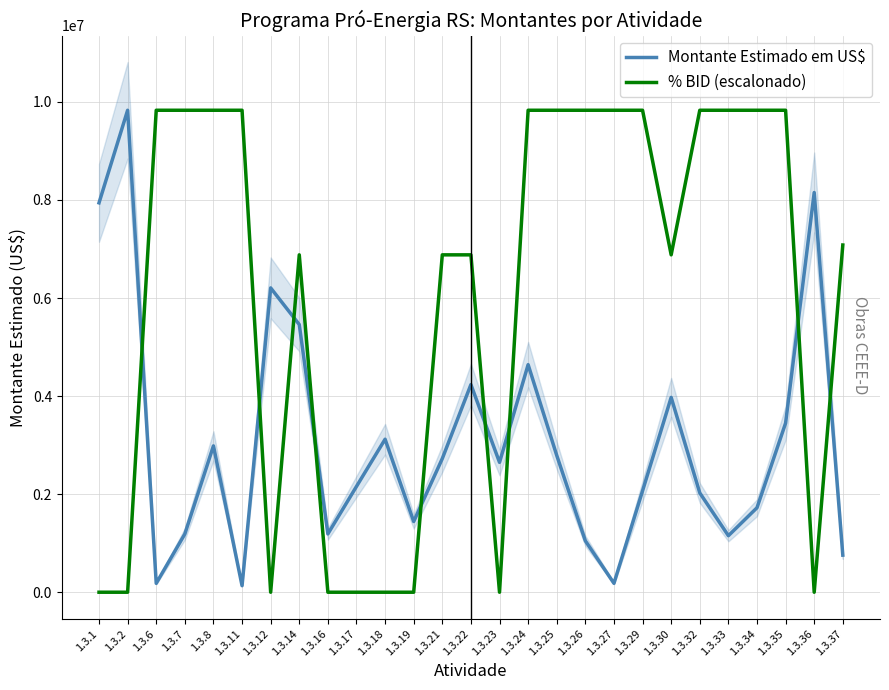

Reading left to right, transcribe all the data shown in this chart.

Montante Estimado em US$: 7941030.0	9829110.0	181110.0	1188120.0	2984400.0	133171.0	6205990.0	5459020.0	1189450.0	2157490.0	3120140.0	1441628.0	2725720.0	4234600.0	2648450.0	4640870.0	2790280.0	1048412.0	181514.0	2067836.0	3973290.0	2025607.0	1152700.0	1722751.0	3448920.0	8151859.0	756090.0
% BID (escalonado): 0.0	0.0	9829110.0	9829110.0	9829110.0	9829110.0	0.0	6880377.0	0.0	0.0	0.0	0.0	6880377.0	6880377.0	0.0	9829110.0	9829110.0	9829110.0	9829110.0	9829110.0	6880377.0	9829110.0	9829110.0	9829110.0	9829110.0	0.0	7080890.8